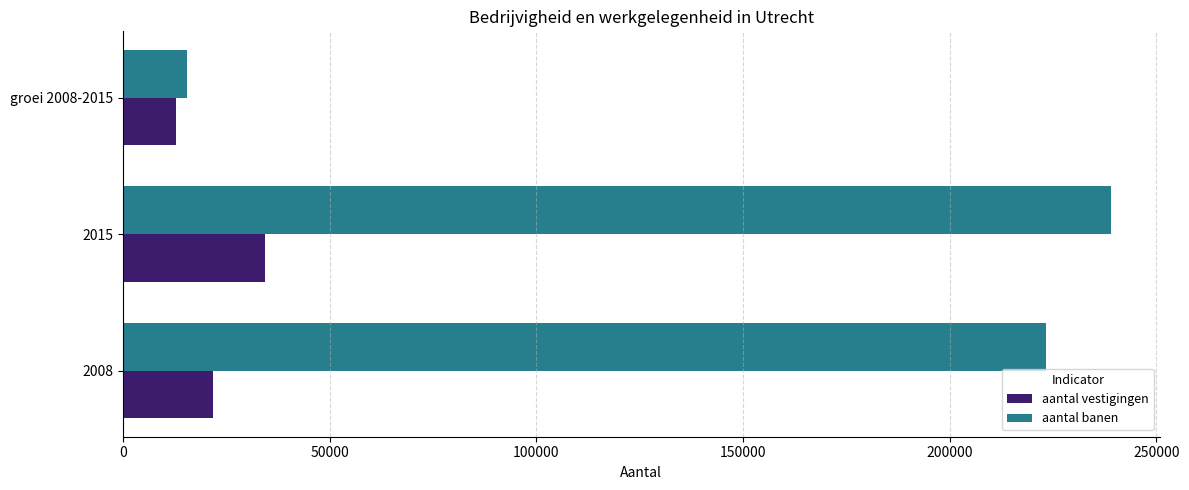

What is the difference between the maximum and minimum values in the aantal banen series?

223314